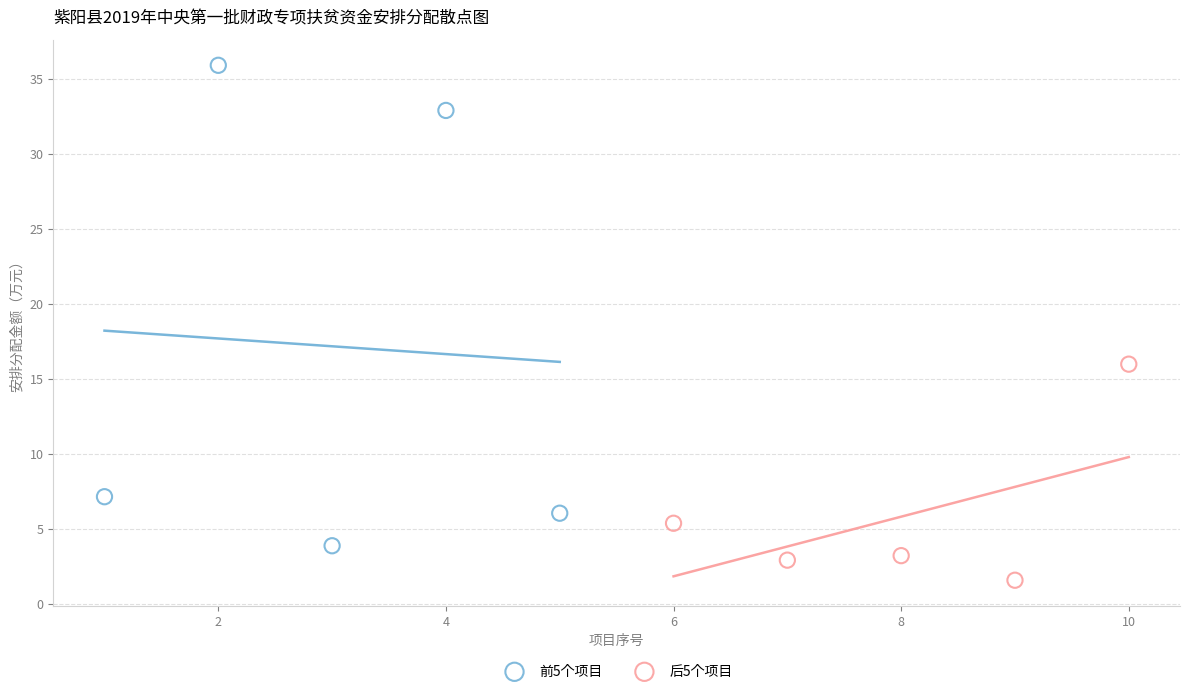

Which series reaches the maximum Y coordinate?

前5个项目